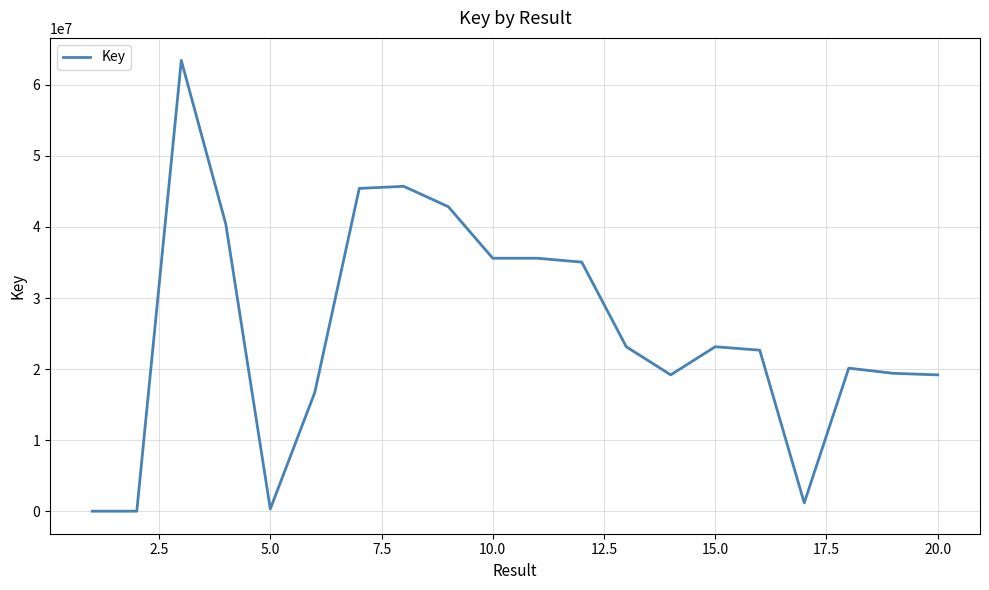

What is the smallest value displayed?

5631